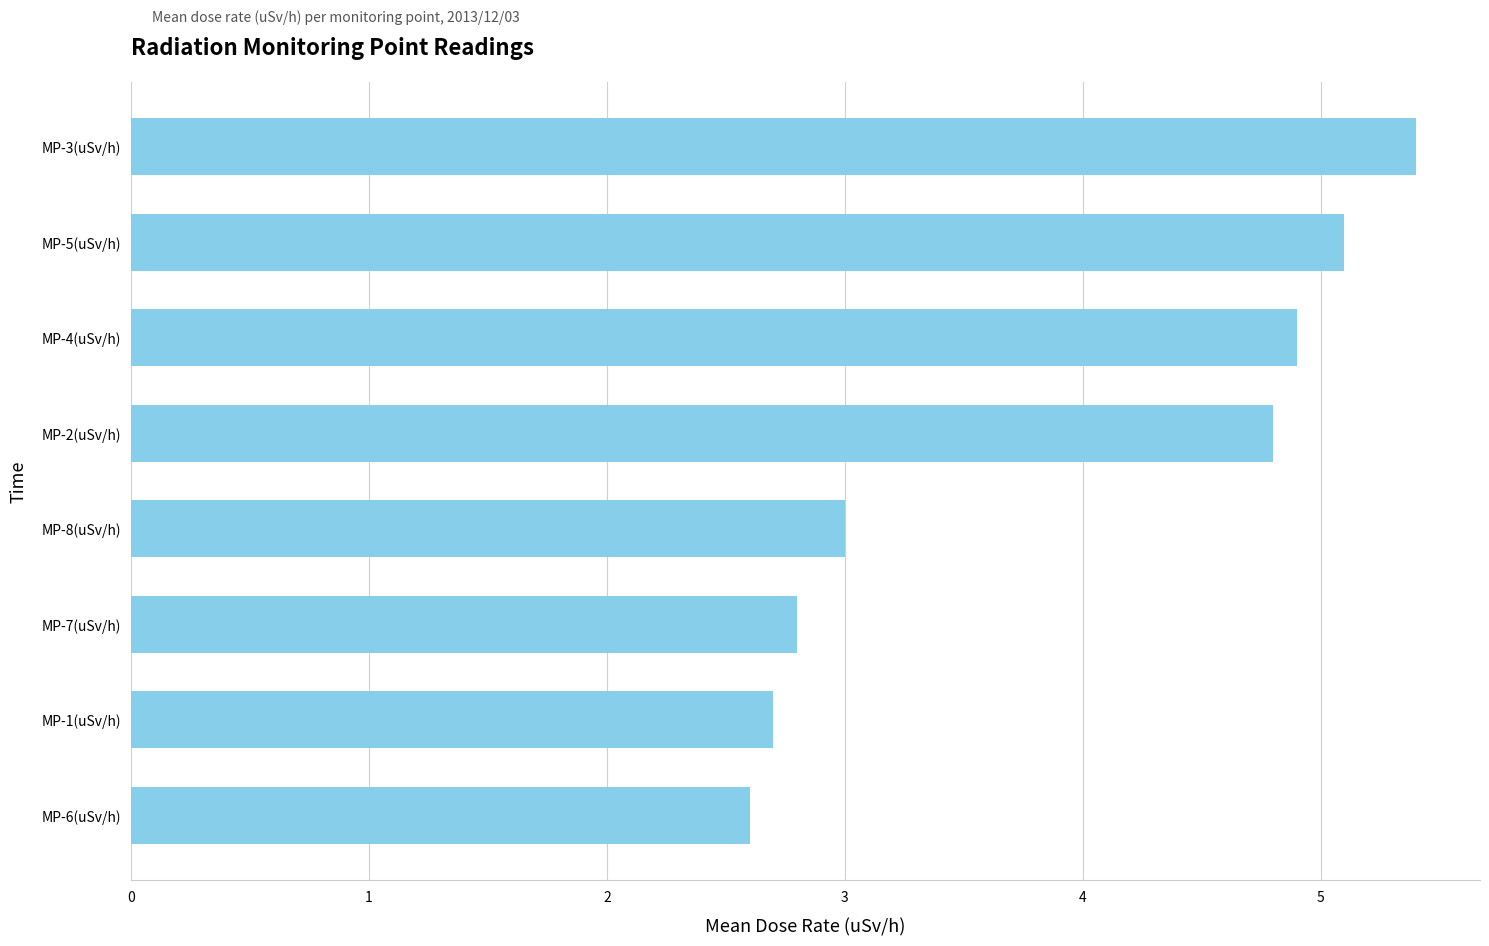

Does the chart contain stacked bars?

No